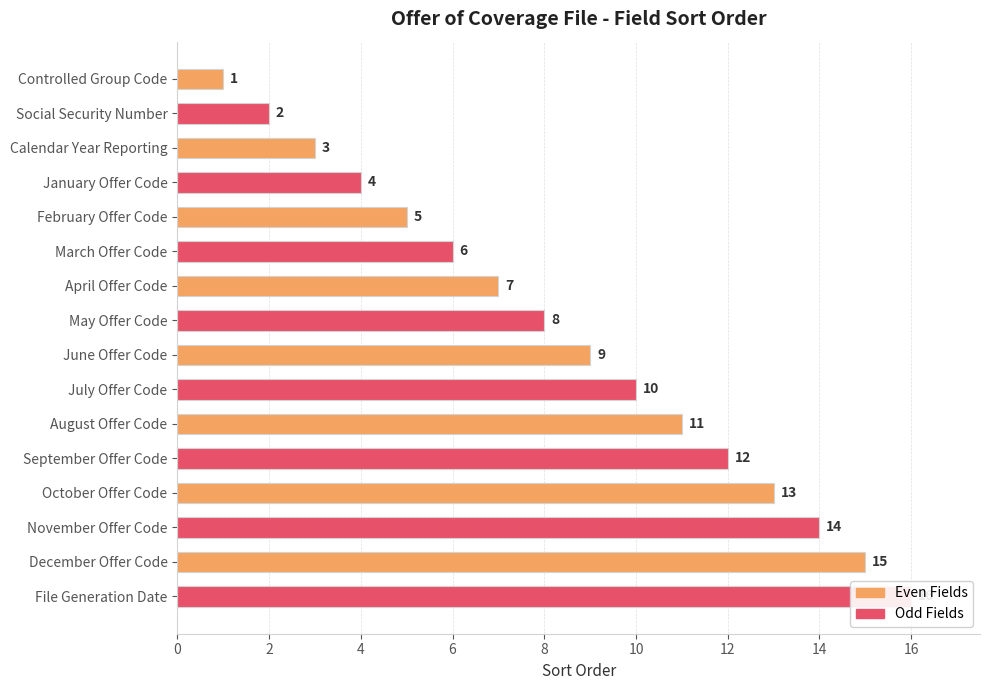

What is the difference between the maximum and minimum values?

15